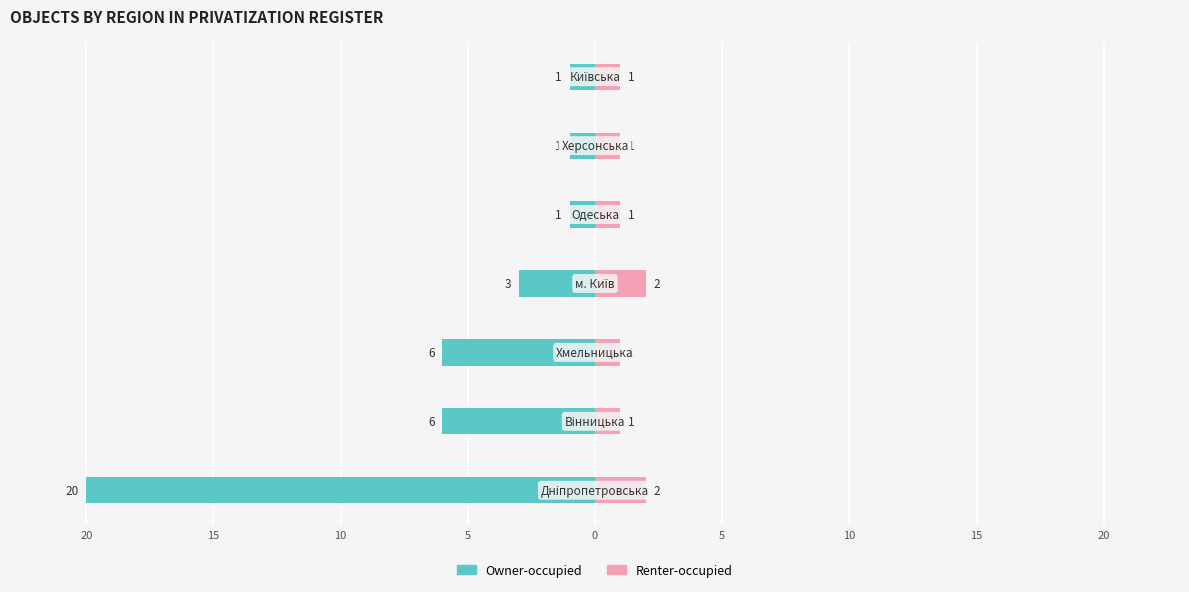

Are the bars horizontal?

Yes